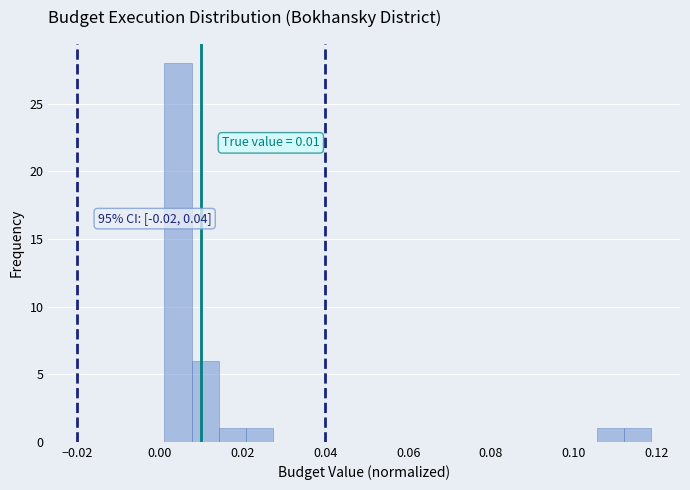

Read against the x-axis, roughly where is the centre of the tallest bar?

0.004